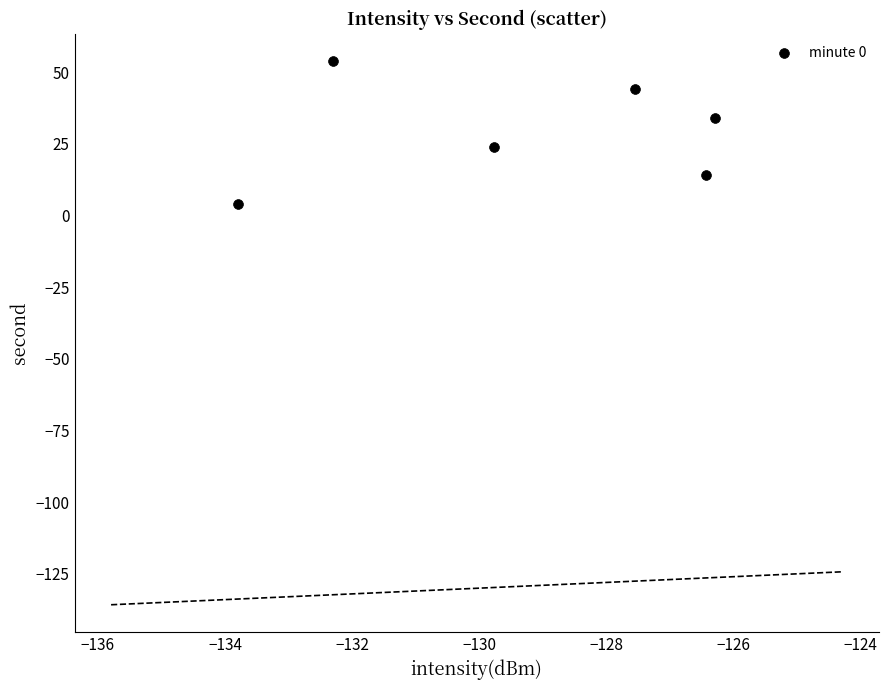

What is the average Y value?

29